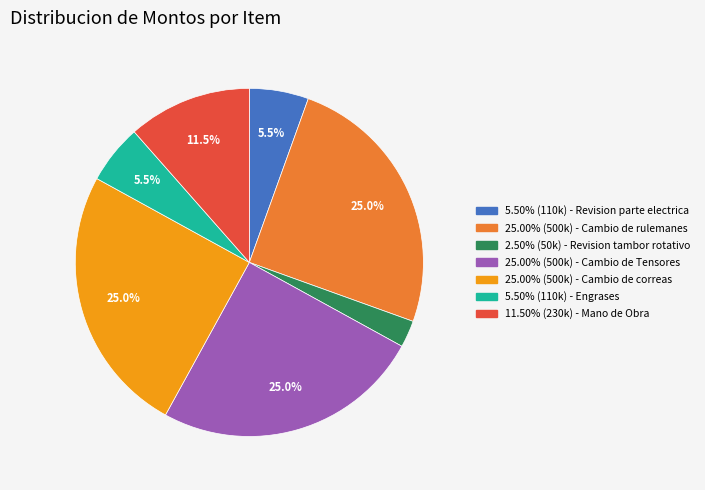

Count the number of slices in the pie.

7